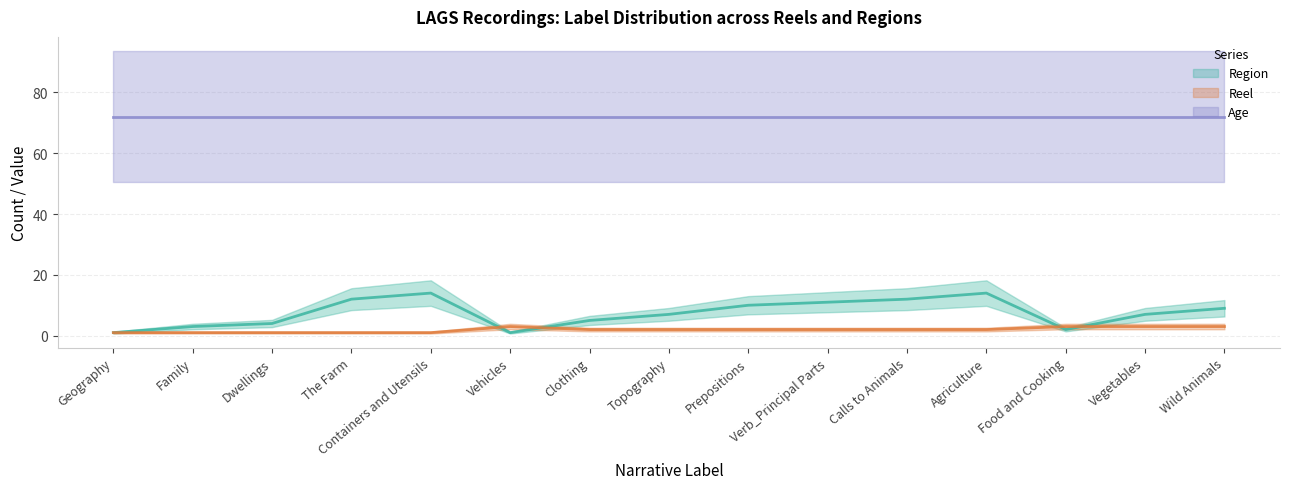

What is the total value across all series at Containers and Utensils?

15